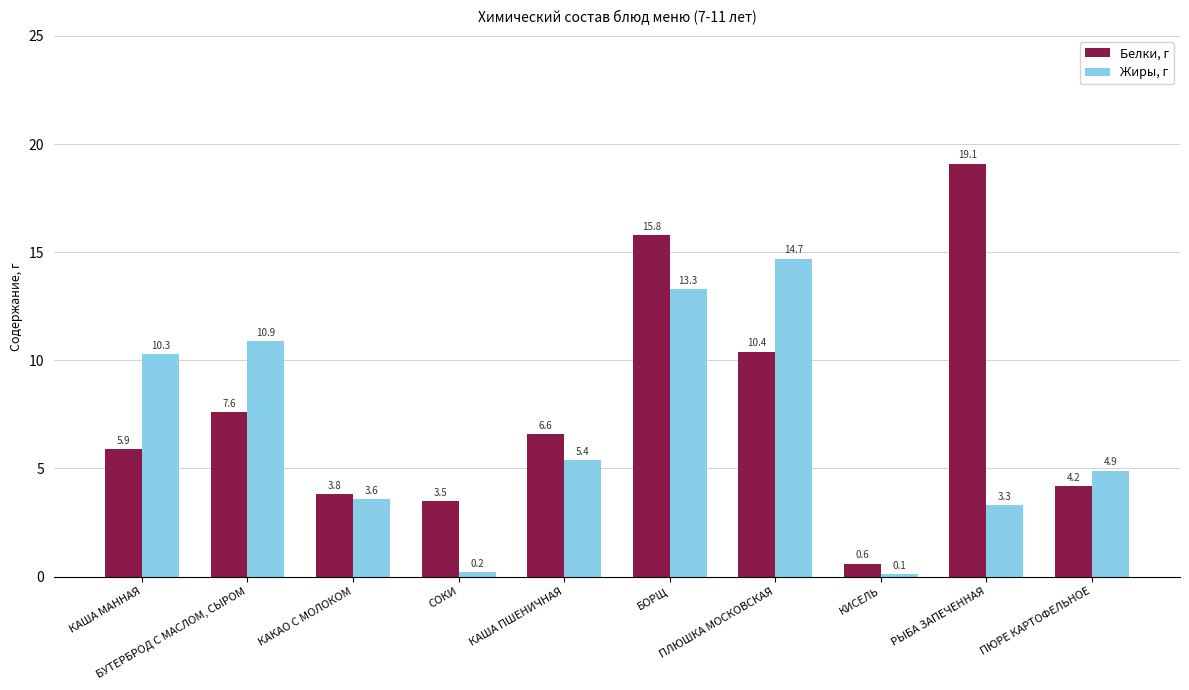

Reading right to left, what are all the values shown in this chart?

Белки, г: 4.2	19.1	0.6	10.4	15.8	6.6	3.5	3.8	7.6	5.9
Жиры, г: 4.9	3.3	0.1	14.7	13.3	5.4	0.2	3.6	10.9	10.3